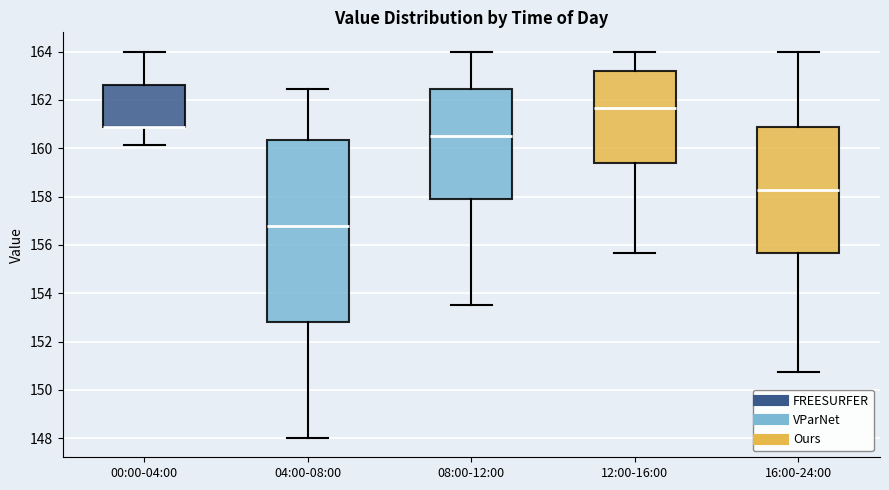

Where is the lower edge of the box for 08:00-12:00 on the y-axis? The values are not printed on the chart, so give them approximately, as read against the axis.

157.8